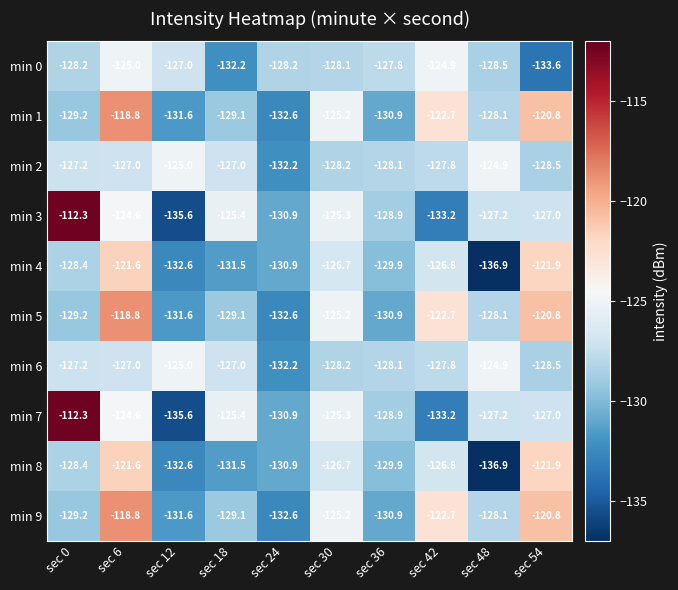

What is the difference between the maximum and minimum values in the min 5 series?

13.8